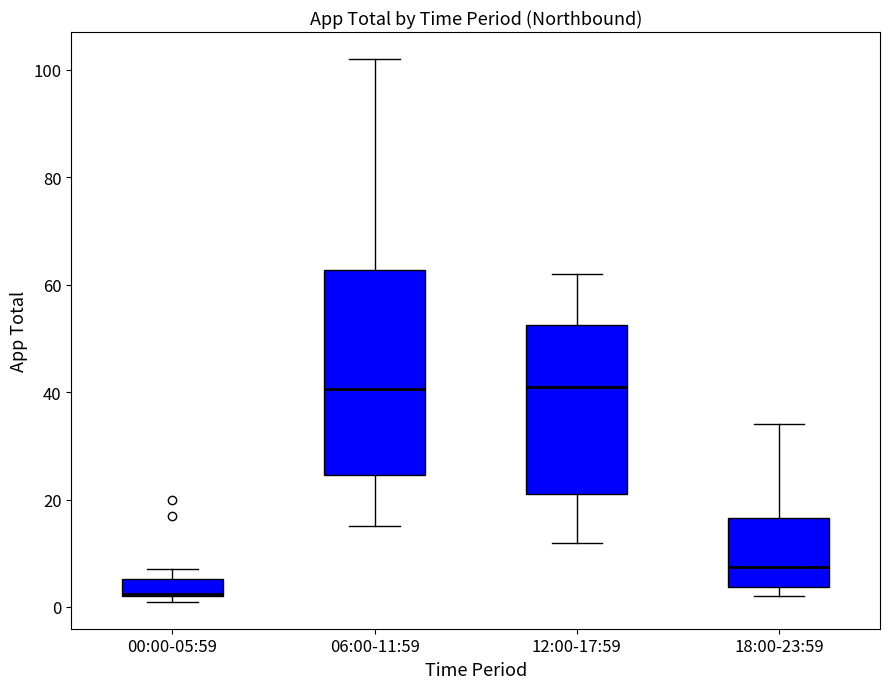

Which box has the lowest median line?

00:00-05:59